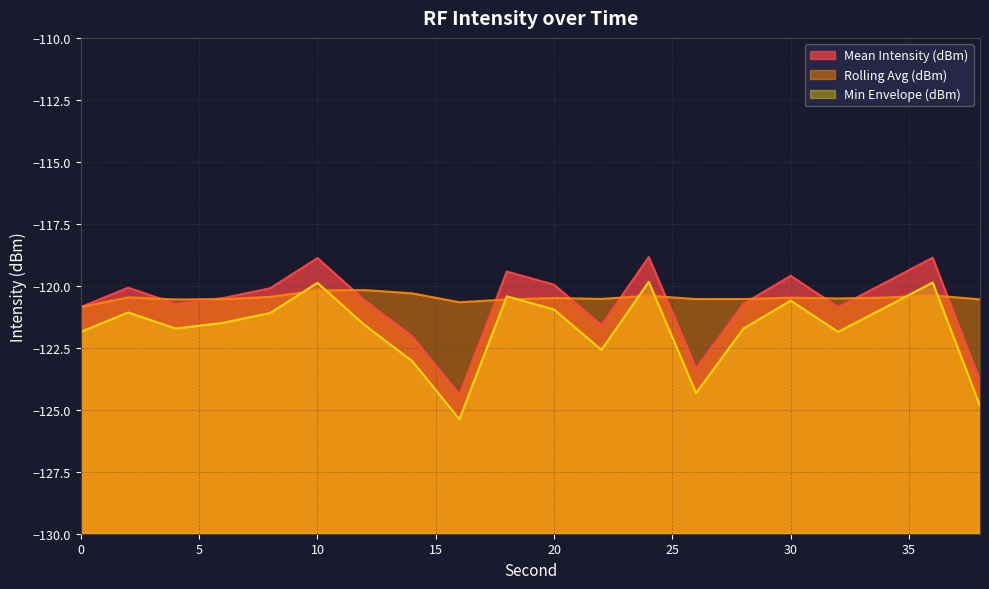

True or false: Mean Intensity (dBm) and Min Envelope (dBm) cross at least once.

False